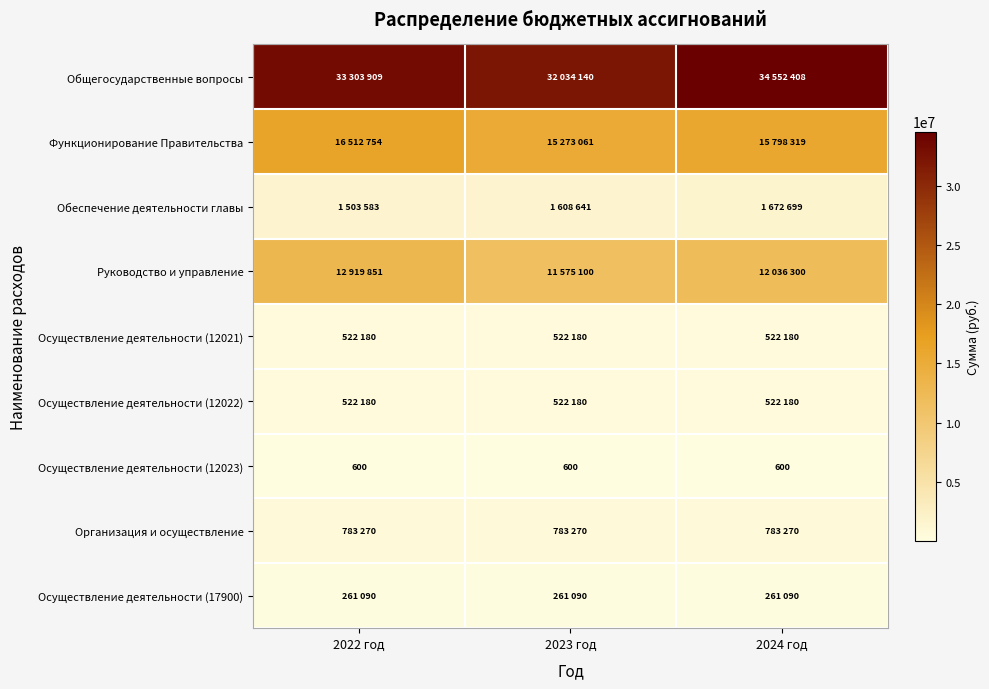

True or false: Руководство и управление has a value of 4203850 at 2022 год.

False